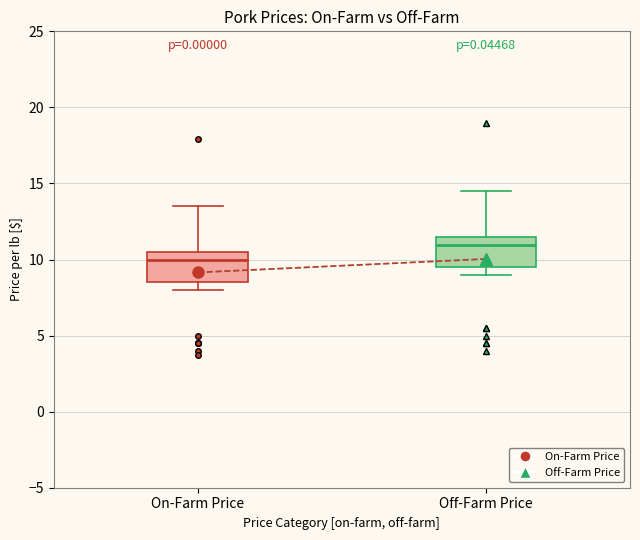

Which box's median line is the highest?

Off-Farm Price